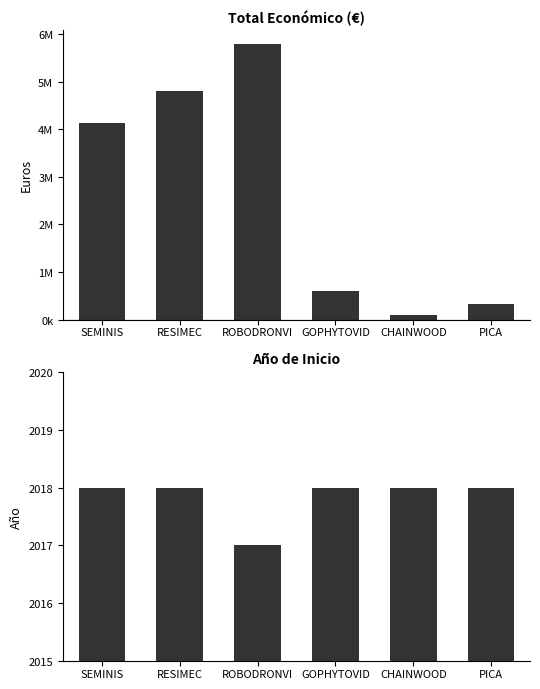

The value of Año de inicio at CHAINWOOD is 2018. True or false?

True